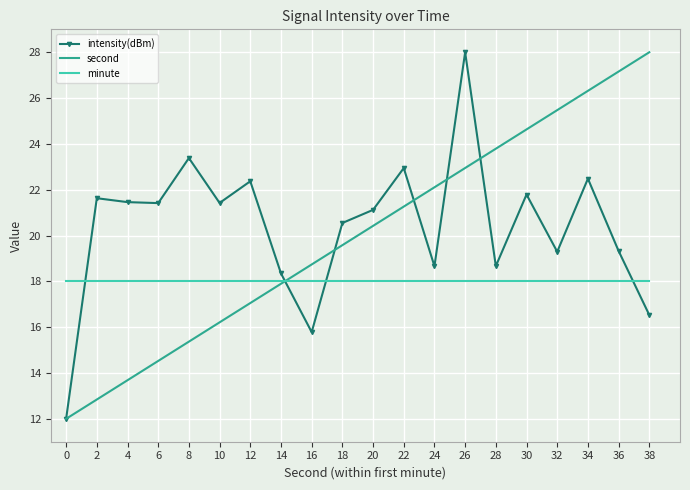

True or false: second has more than 2 points higher than both neighbors.

False